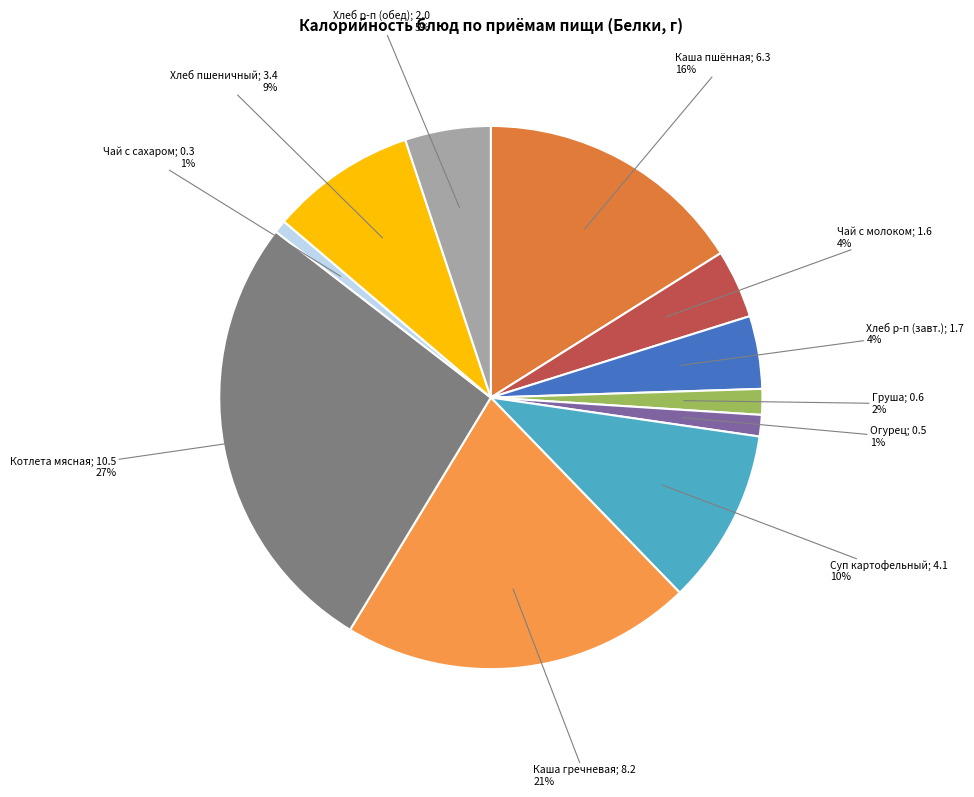

How many segments does this pie chart have?

11